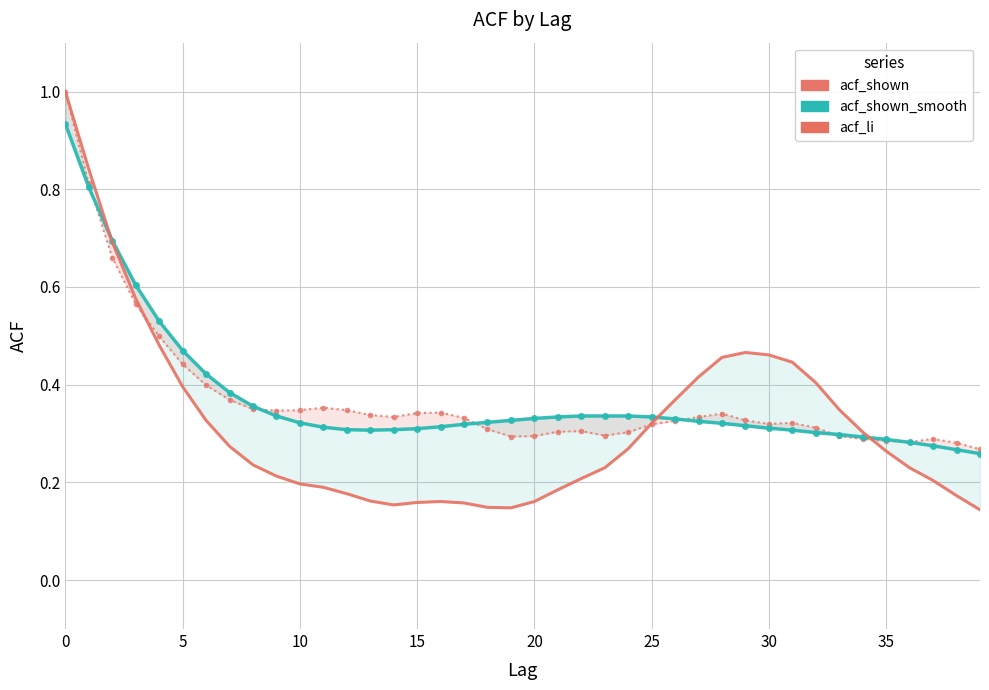

Is this an area chart (filled region under the line)?

No